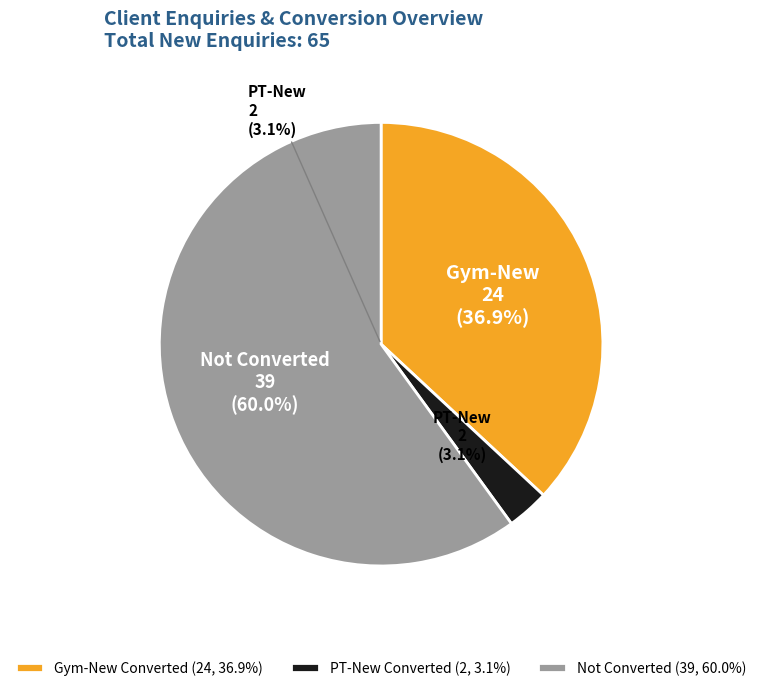

What is the change in value from Gym-New (Client Converted) to PT-New (Client Converted)?

-22